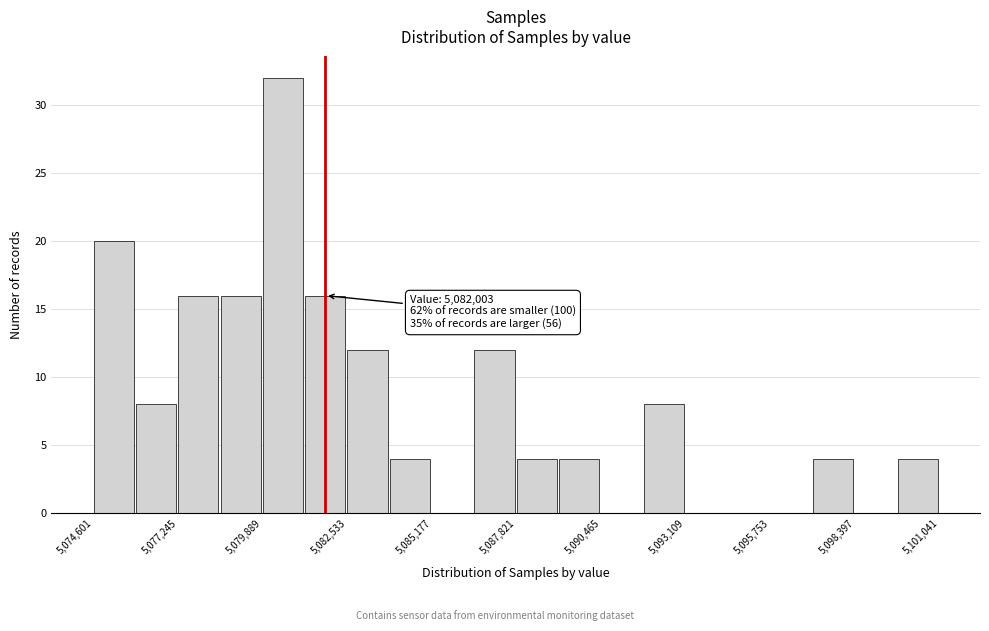

Around what value on the x-axis is the tallest bar? Give the approximate position of its centre, as read against the axis.

5080500